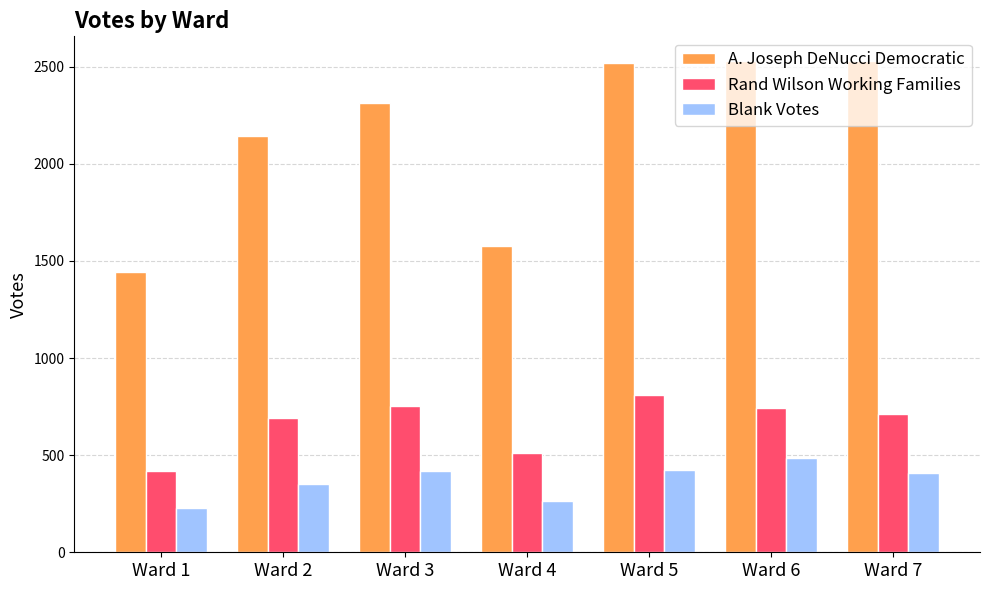

What is the value of the Rand Wilson Working Families bar at the 7th from the left?

711